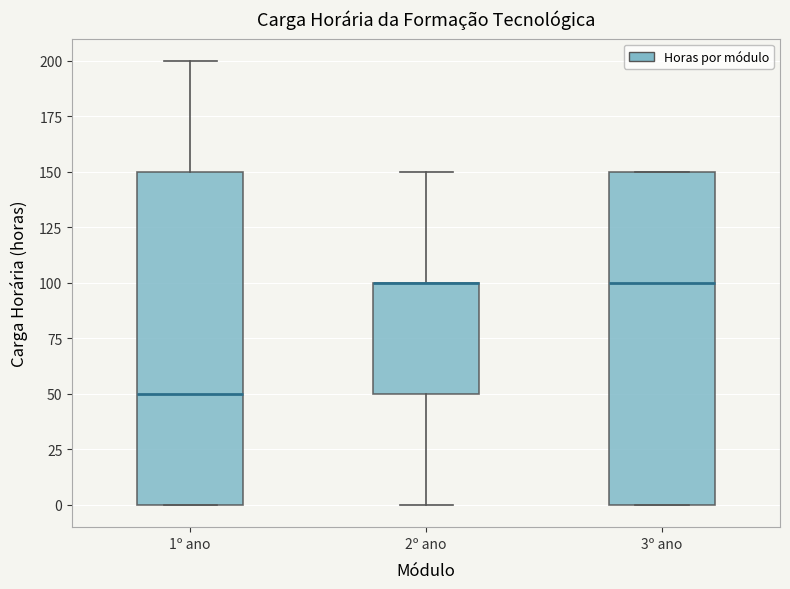

Reading left to right, transcribe this box plot: for each box, give where its median line is, the range the box spans, and where its two whiskers end, as read against the y-axis. The values are not printed on the chart, so give them approximately, as read against the axis.

1º ano: median 50, box 0 to 150, whiskers 0 to 200
2º ano: median 100 (drawn on the box's upper edge), box 50 to 100, whiskers 0 to 150
3º ano: median 100, box 0 to 150, whiskers 0 to 150